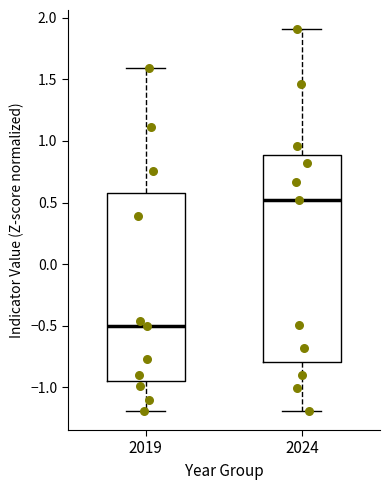

Comparing the boxes themselves (not the whiskers), which one is the tallest?

2024